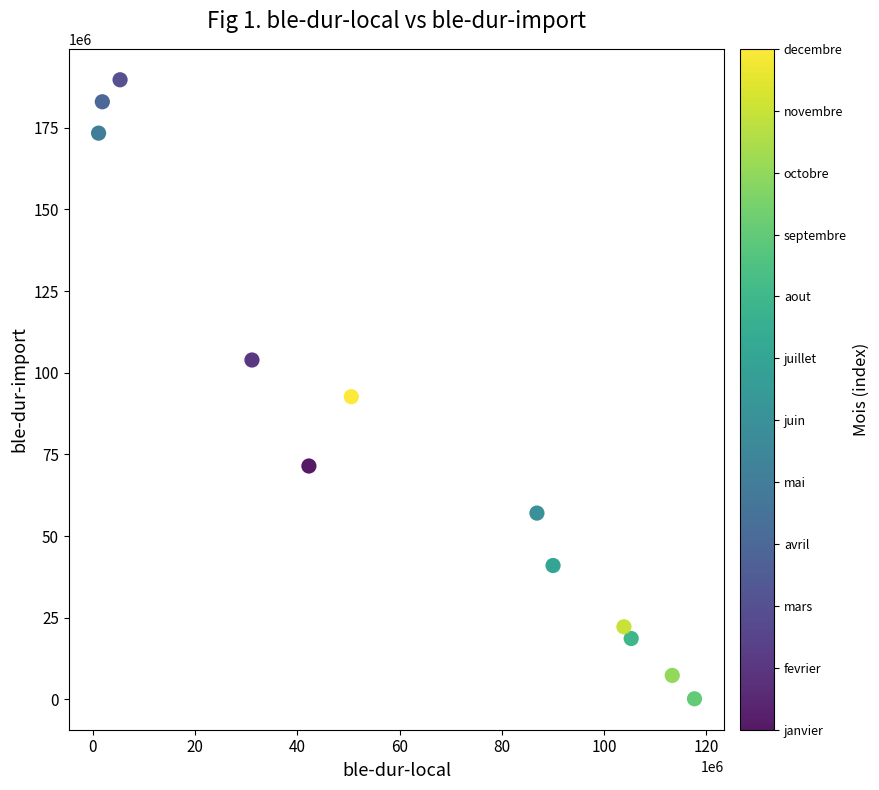

What Y value in the scatter plot is closest to 94951060?

92681789.4